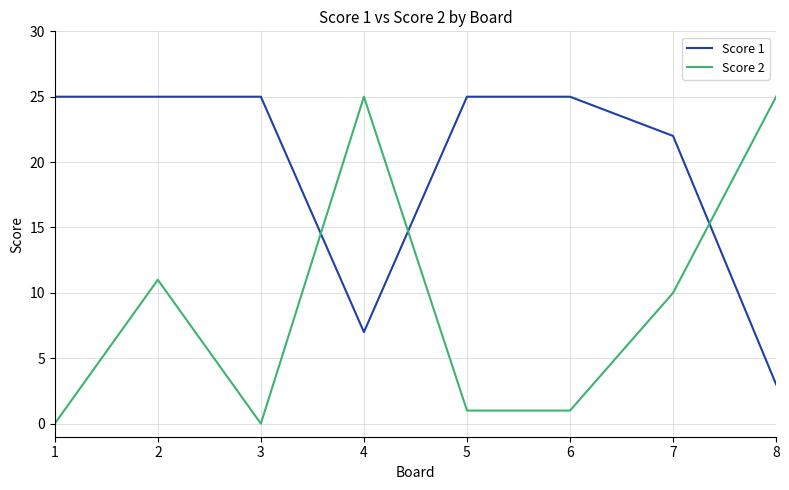

What is the highest value of the Score 2 series?

25